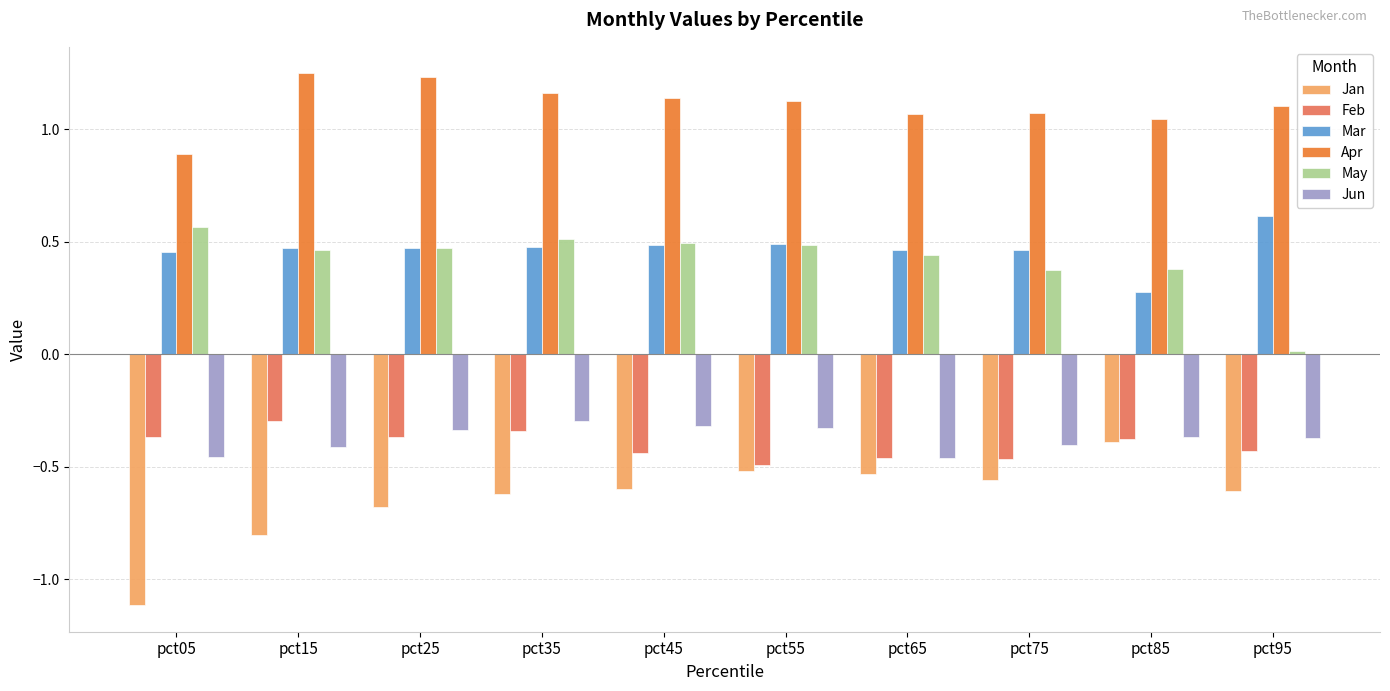

Is it true that Apr equals 0.3 at pct45?

False